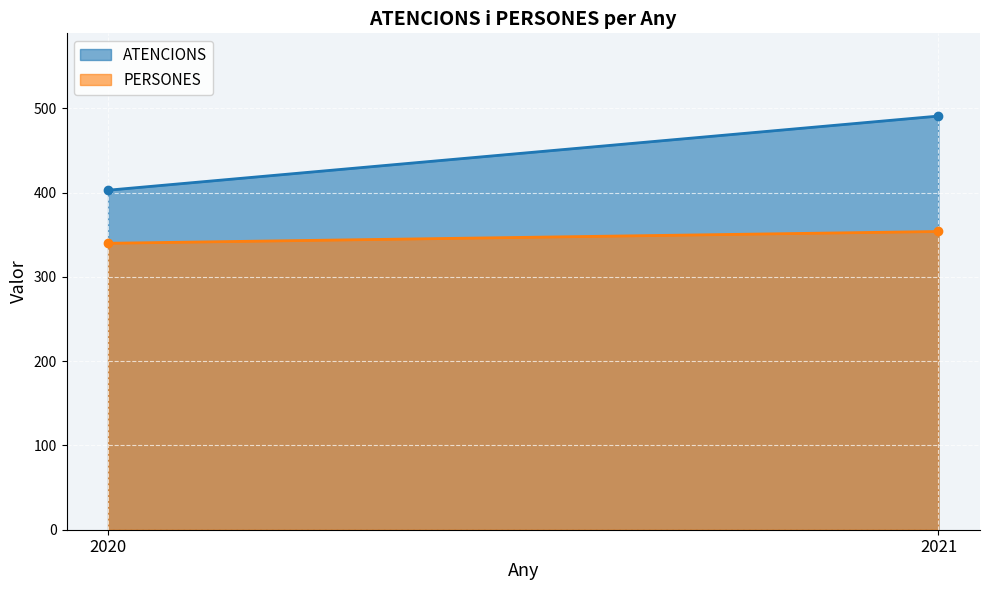

The PERSONES series shows 340 at 2020. True or false?

True